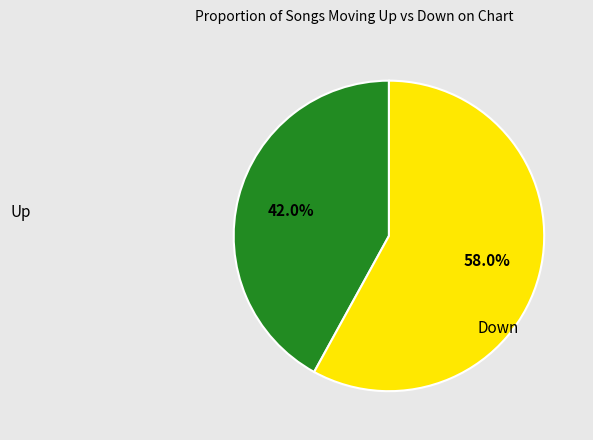

How much of the chart is everything except Down?

42.0%